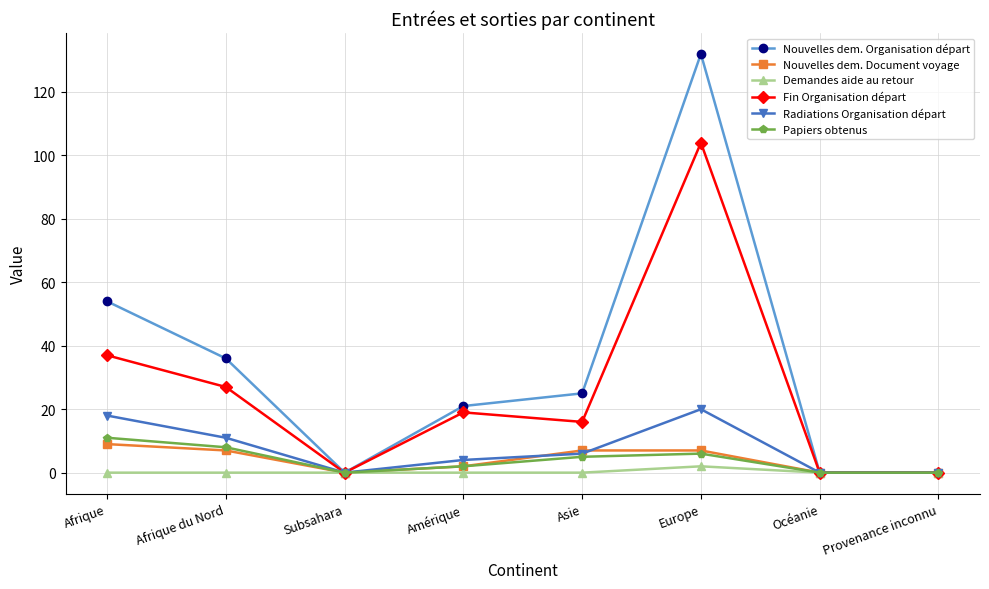

What is the difference between the Papiers obtenus values at Asie and Subsahara?

5